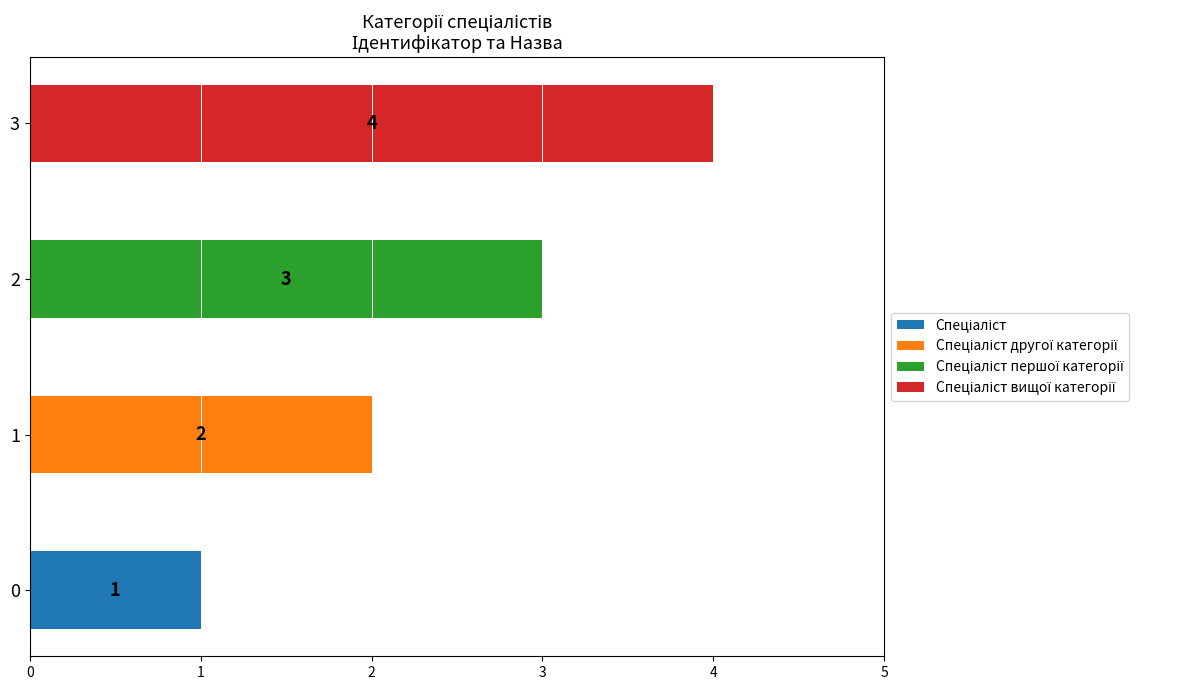

At which category is the sum across all series the highest?

3